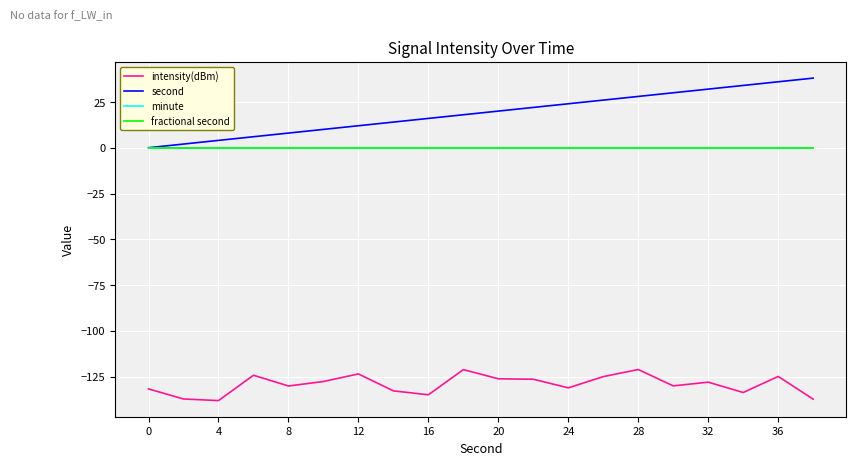

True or false: second and minute cross at least once.

False